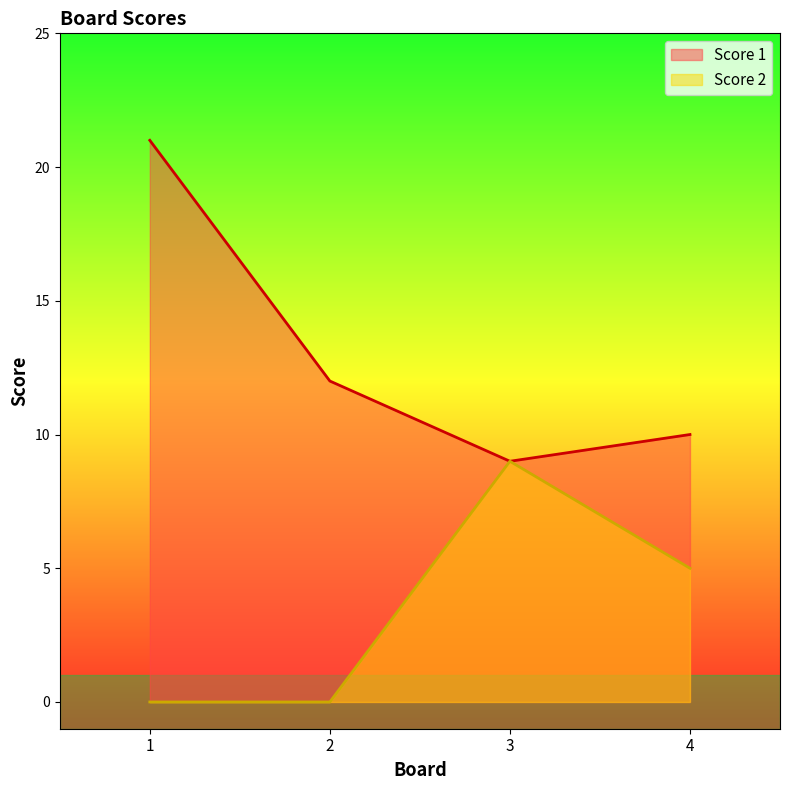

List the series in order of their overall mean, highest first.

Score 1, Score 2